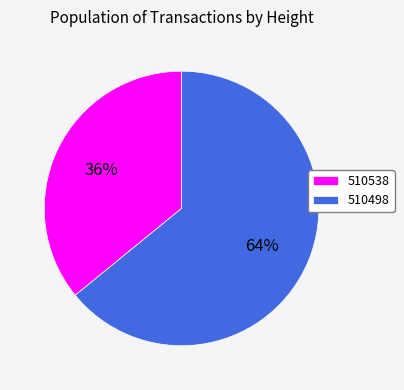

Between 510498 and 510538, which is larger?

510498